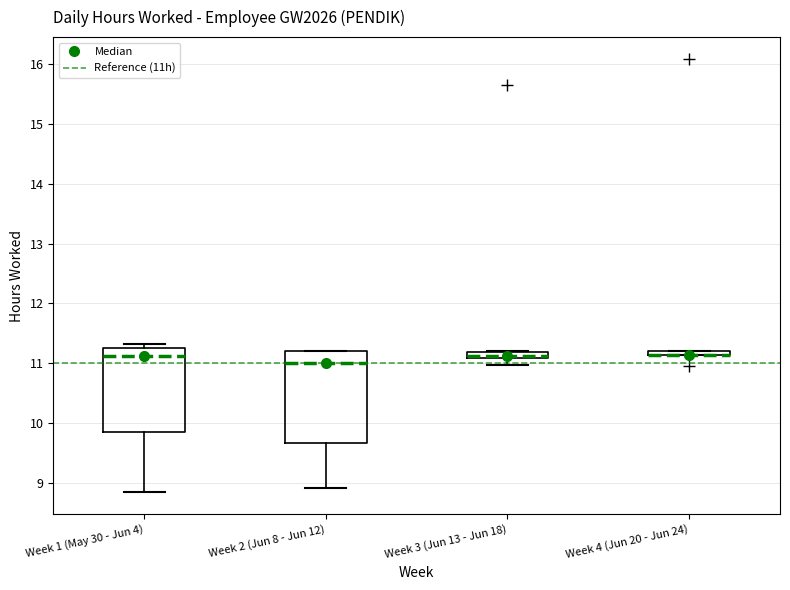

Where is the upper edge of the box for Week 3 (Jun 13 - Jun 18) on the y-axis? The values are not printed on the chart, so give them approximately, as read against the axis.

11.2